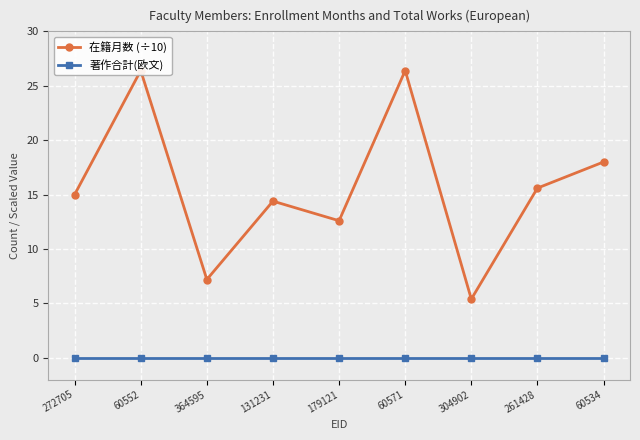

What is the approximate value of 在籍月数 (÷10) at 304902?

5.4